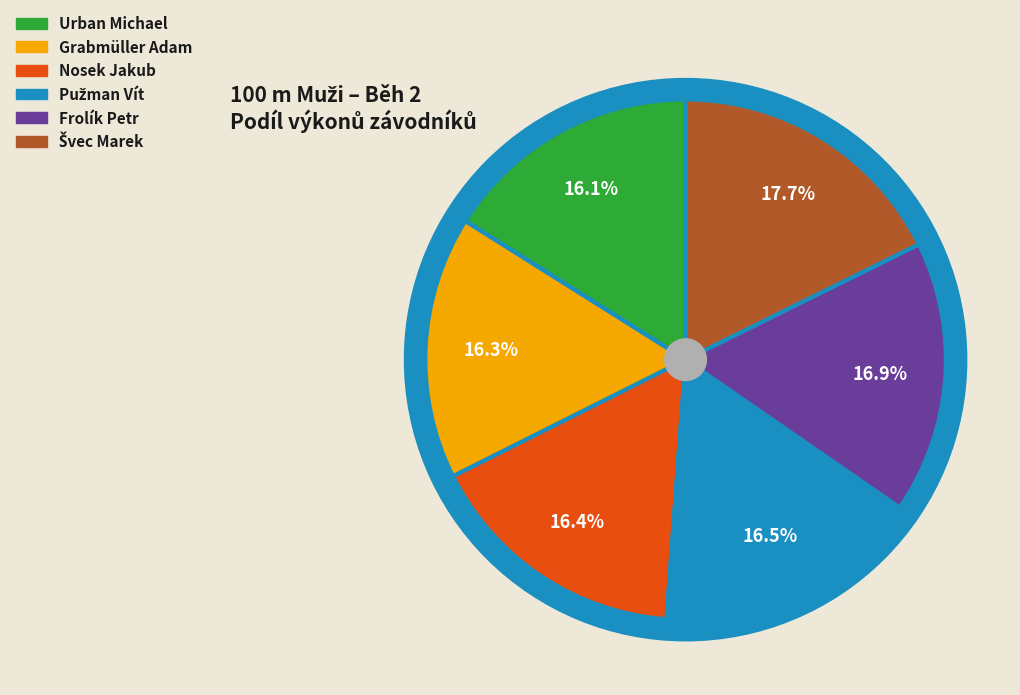

To the nearest percent, what is the difference between the largest and smallest slice percentages?

2%